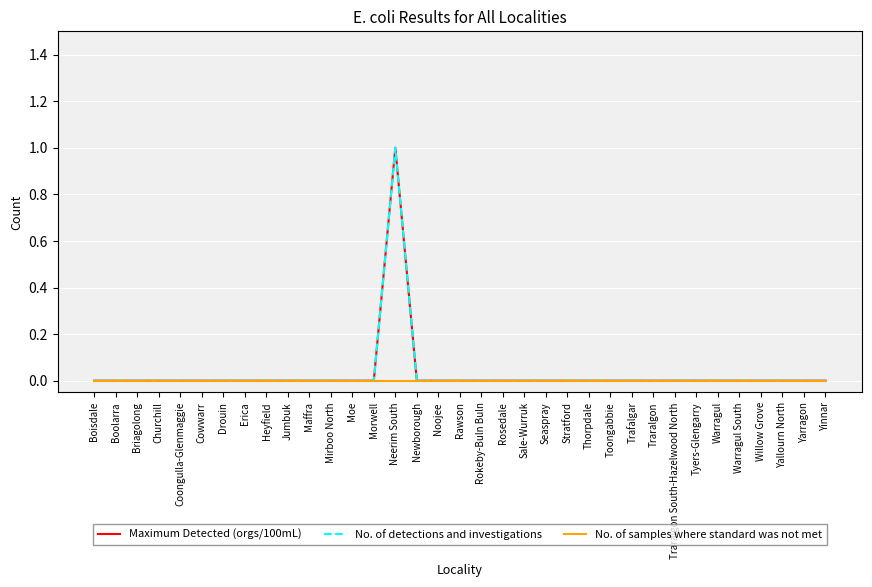

True or false: No. of samples where standard was not met and No. of detections and investigations cross at least once.

False